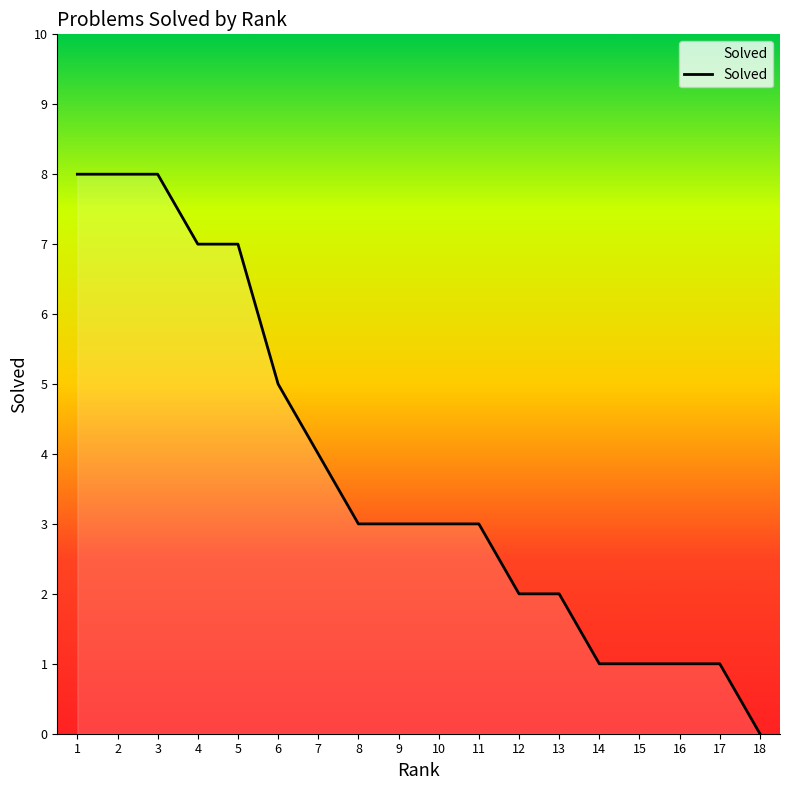

Between 9 and 18, which is larger?

9